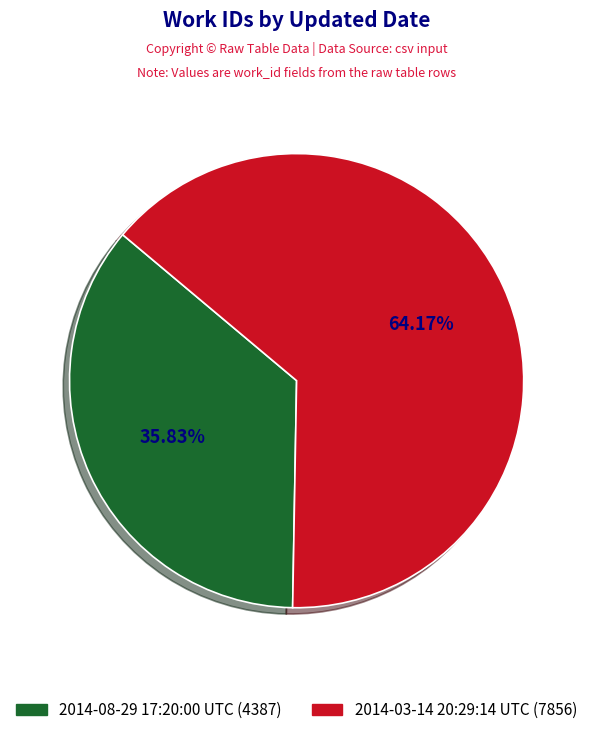

Which slice is the largest?

2014-03-14 20:29:14 UTC